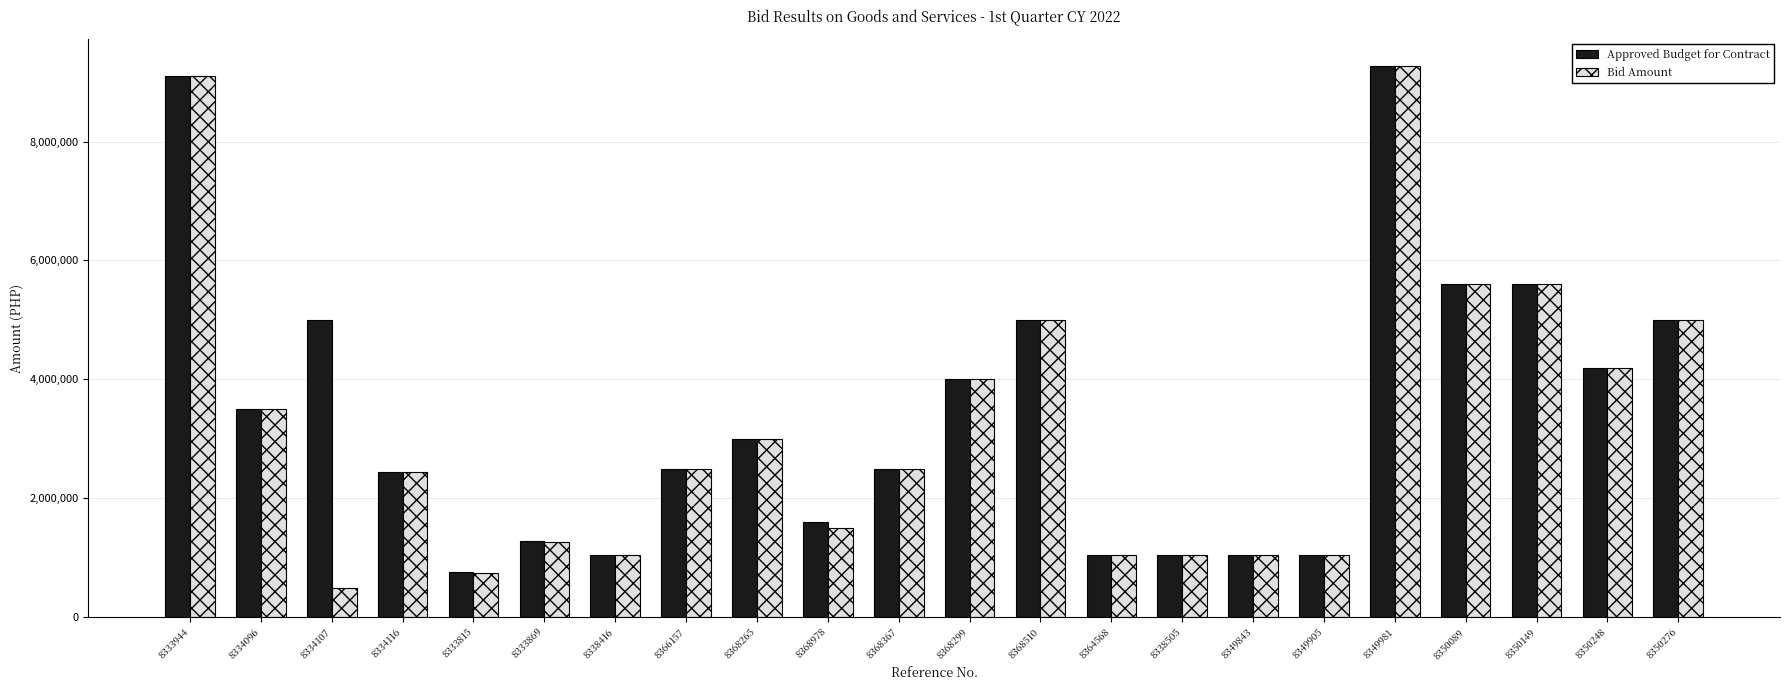

What is the difference between the maximum and minimum values in the Bid Amount series?

8762715.0